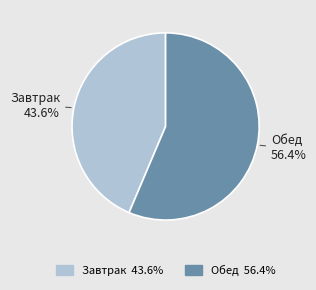

What portion of the pie excludes Завтрак?

56.4%